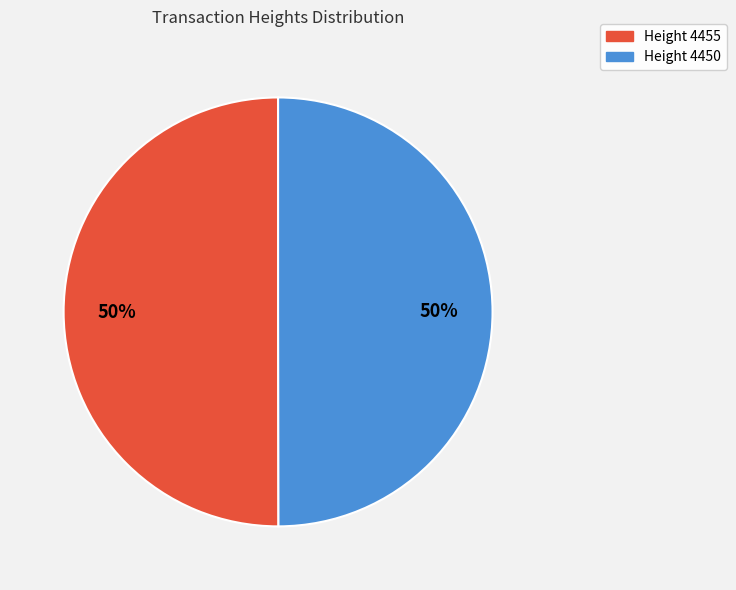

What is the ratio of the value at Height 4450 to the value at Height 4455?

1.0